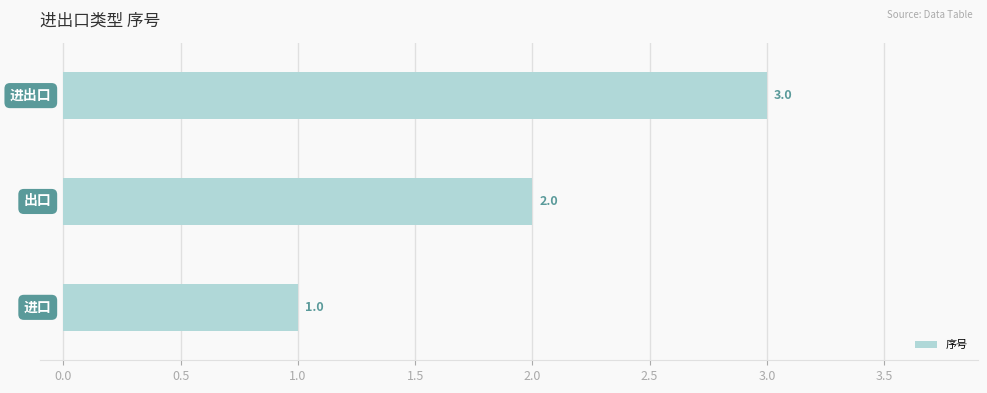

How many bars are there in total?

3